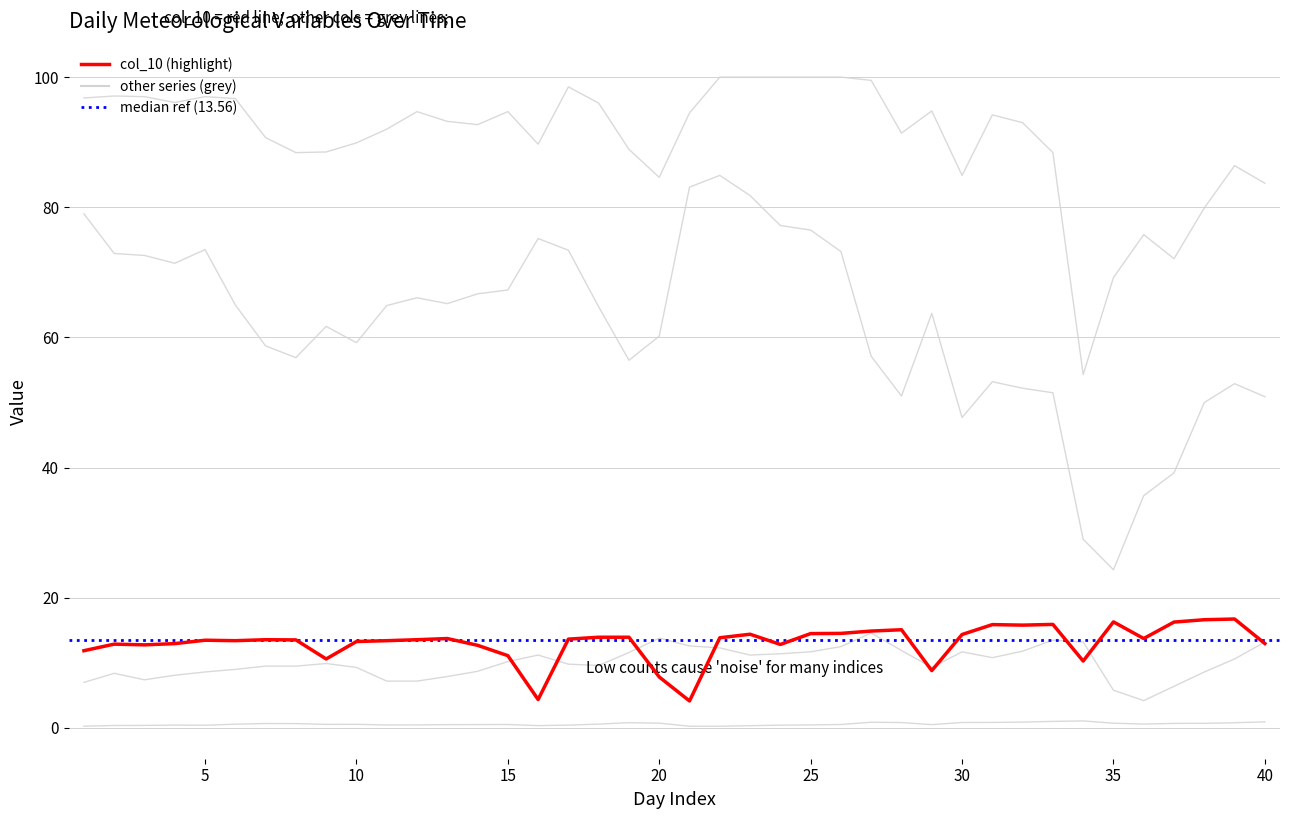

Reading right to left, what are all the values shown in this chart?

col_8: 50.9	52.9	50.0	39.2	35.7	24.3	29.0	51.5	52.2	53.2	47.7	63.7	51.0	57.1	73.2	76.5	77.2	81.8	84.9	83.1	60.2	56.5	64.7	73.4	75.2	67.3	66.7	65.2	66.1	64.9	59.2	61.7	56.9	58.7	65.0	73.5	71.4	72.6	72.9	79.0
col_9: 0.9	0.8	0.7	0.7	0.6	0.7	1.1	1.0	0.9	0.8	0.8	0.5	0.8	0.9	0.5	0.5	0.4	0.3	0.3	0.3	0.7	0.8	0.6	0.4	0.4	0.5	0.5	0.5	0.5	0.5	0.6	0.6	0.7	0.7	0.6	0.4	0.4	0.4	0.4	0.3
col_6: 83.7	86.4	79.9	72.1	75.8	69.2	54.3	88.4	93.0	94.2	84.9	94.8	91.4	99.5	100.0	100.0	100.0	100.0	100.0	94.5	84.6	88.9	96.0	98.5	89.7	94.7	92.7	93.2	94.7	92.0	89.9	88.5	88.4	90.7	96.7	97.0	96.1	97.0	97.1	96.8
col_5: 13.2	10.6	8.6	6.4	4.2	5.8	13.2	13.5	11.8	10.8	11.7	9.3	11.9	14.6	12.5	11.7	11.4	11.2	12.3	12.6	13.8	11.6	9.6	9.8	11.2	10.2	8.7	7.9	7.2	7.2	9.3	9.9	9.5	9.5	9.0	8.6	8.1	7.4	8.4	7.0
col_10: 13.0	16.7	16.6	16.3	13.7	16.3	10.3	15.9	15.8	15.9	14.4	8.8	15.1	14.9	14.5	14.5	12.8	14.4	13.9	4.2	7.8	13.9	13.9	13.7	4.4	11.1	12.7	13.7	13.6	13.4	13.3	10.6	13.5	13.6	13.4	13.5	13.0	12.8	12.9	11.9